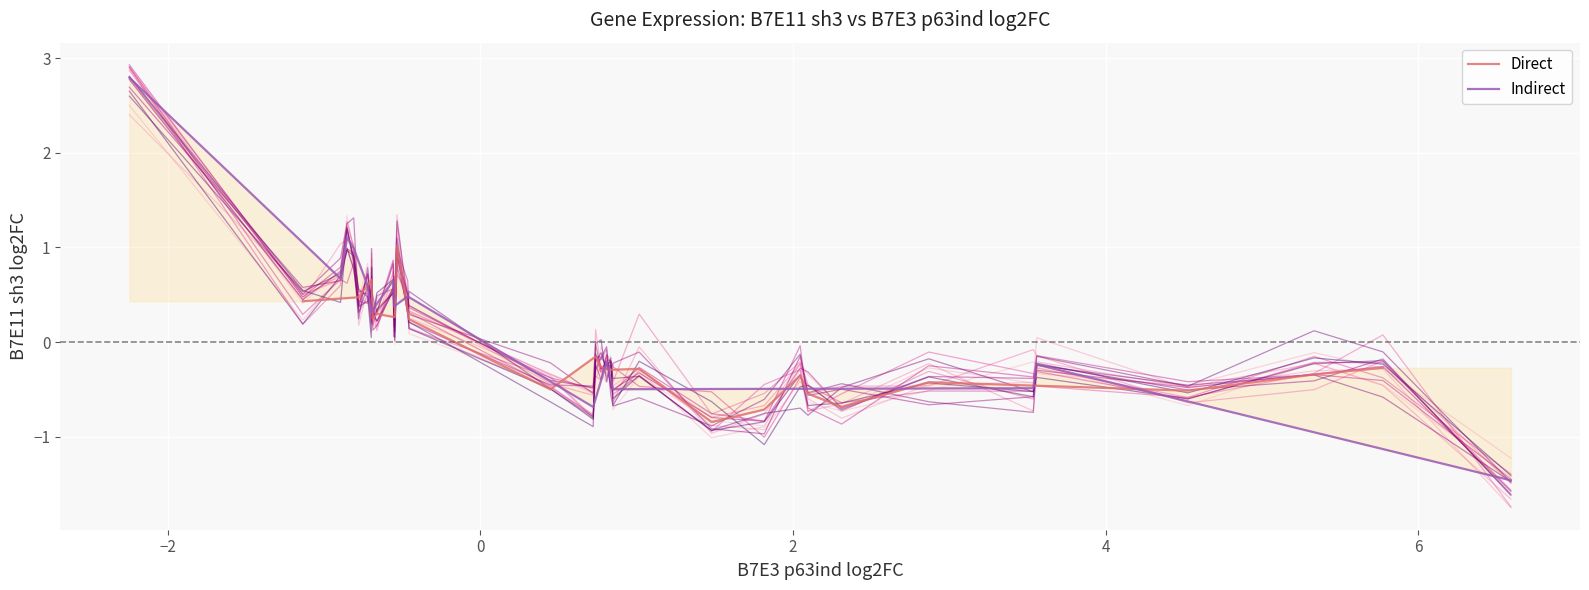

List the labels in order of value, smallest first.

Galnt6, Ly6a, Cotl1, Hr, Krt17, Krt14, Bcam, Ccnd2, Col18a1, Ckmt1, Fat2, Ces2e, Pdlim1, Cd109, Krt6a, Golim4, Sfn, Trp63, Odc1, Perp, Wnt7b, Wfdc2, Anxa3, Emp1, Amotl2, Mal2, Adipor2, Pttg1ip, Magi3, A430105I19Rik, Bst1, Msln, Kifc3, Cgnl1, Plscr2, Rdh10, Ltf